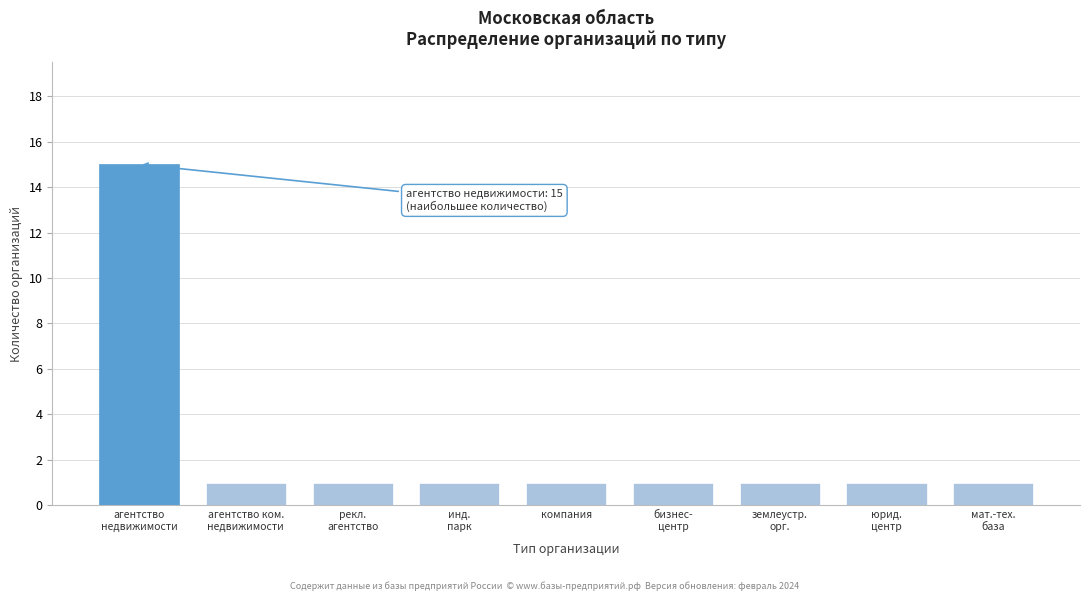

What is the difference between the maximum and minimum values?

14